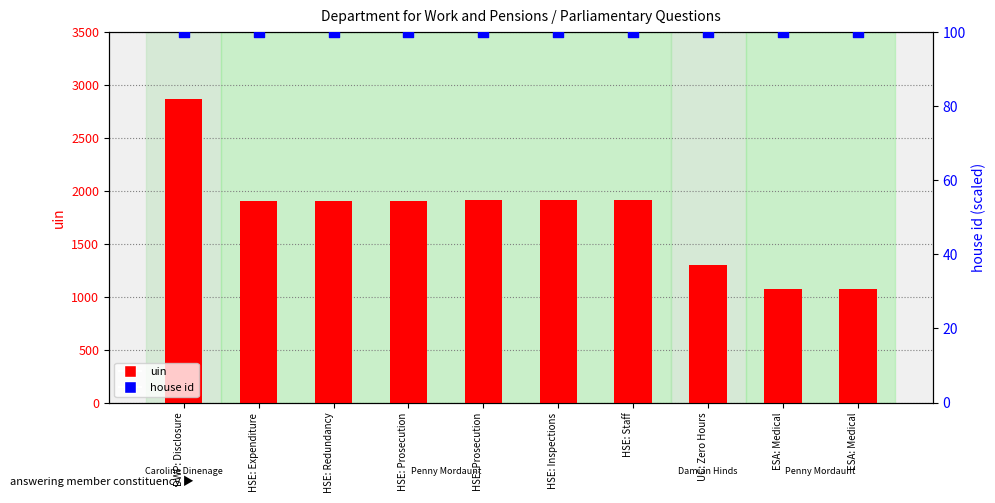

At how many categories does at least one series exceed 1472?

7